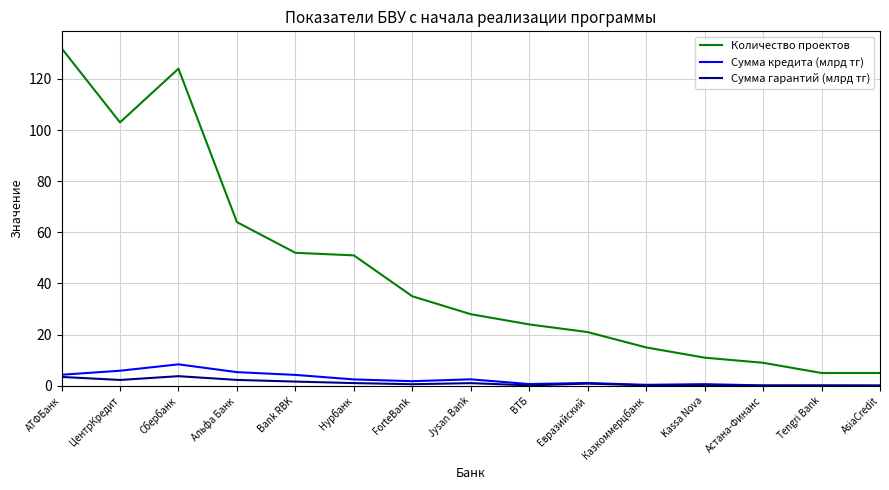

True or false: Сумма гарантий (млрд тг) and Количество проектов intersect in this chart.

False